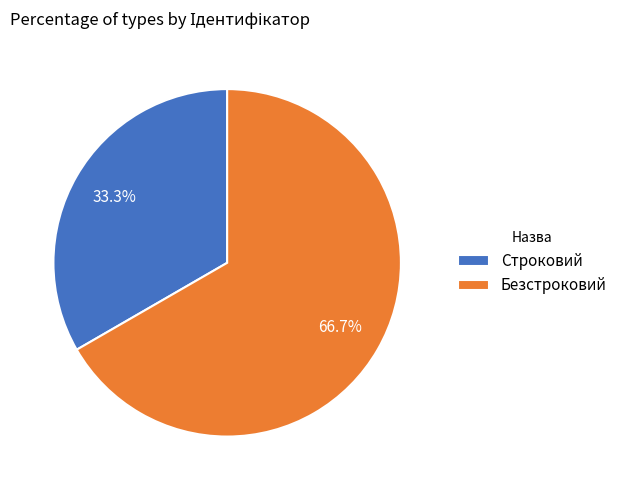

What is the largest slice in the pie chart?

Безстроковий